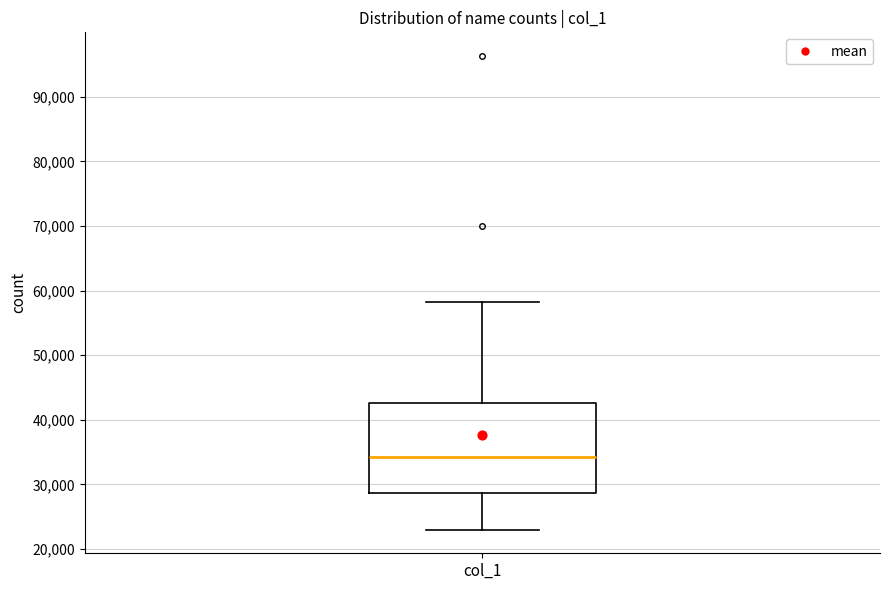

Read this box plot against the y-axis: the position of the median line, the range covered by the box, and the ends of both whiskers. The values are not printed on the chart, so give them approximately, as read against the axis.

median 34000, box 29000 to 43000, whiskers 23000 to 58000